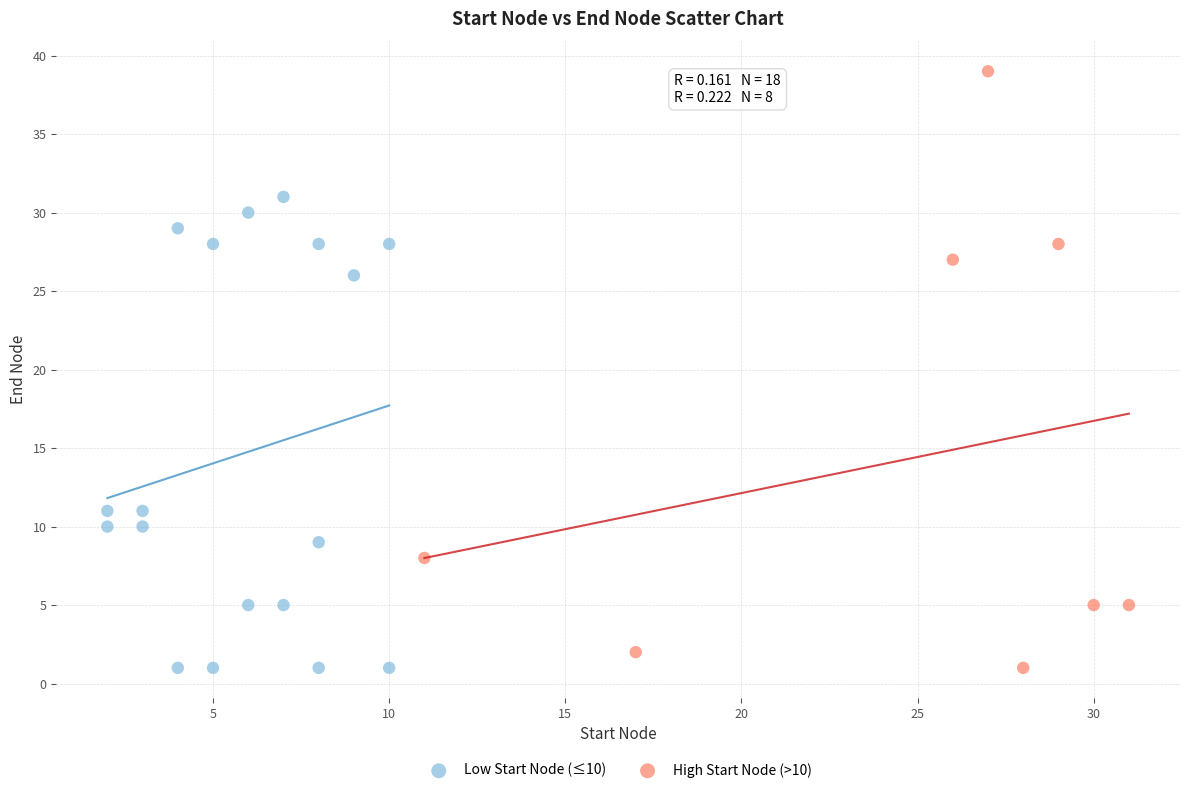

Which series has the widest spread of Y values?

High Start Node (>10)